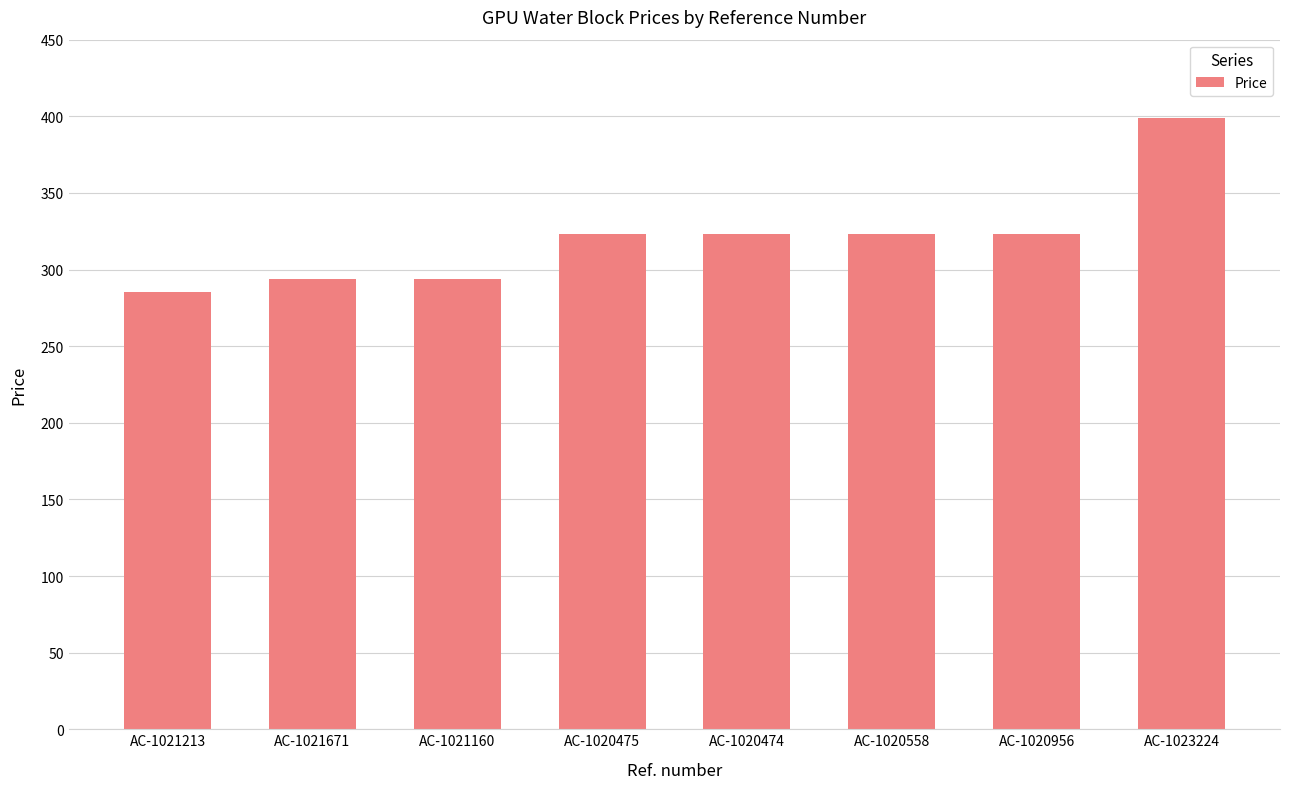

Between AC-1020474 and AC-1021671, which is larger?

AC-1020474